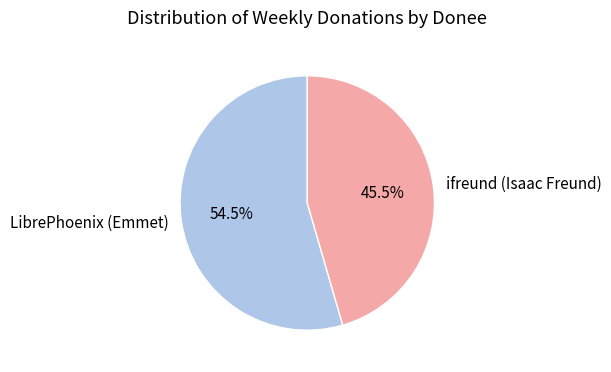

The LibrePhoenix (Emmet) slice represents 44% of the pie. True or false?

False